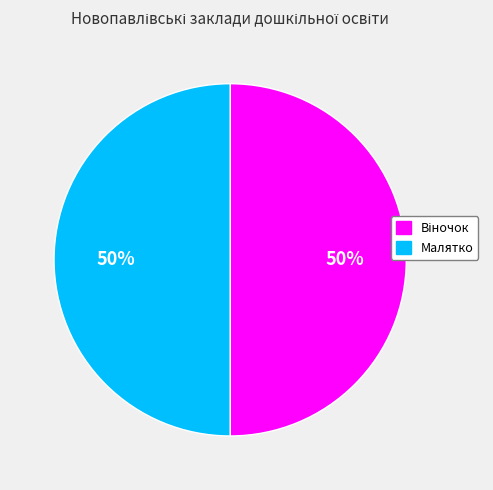

True or false: Малятко accounts for 50% of the total.

True